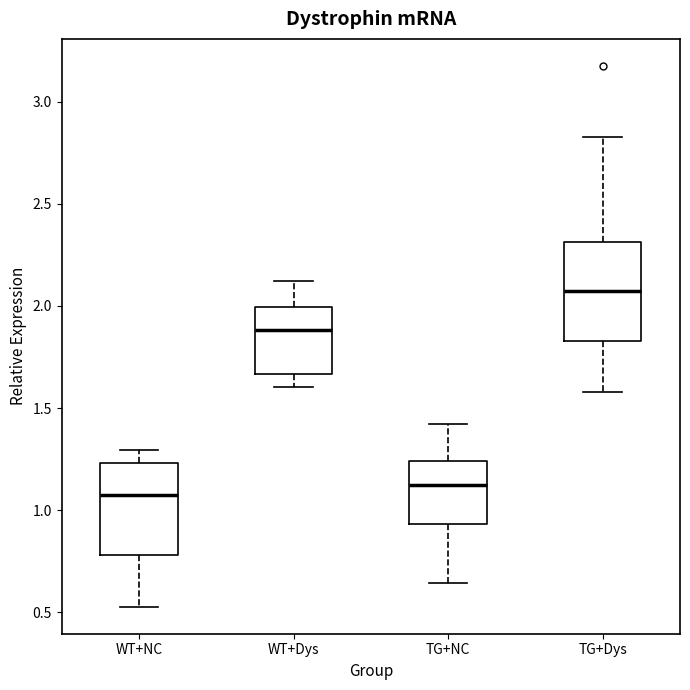

Reading left to right, read every box against the y-axis: the position of its median line, the range the box covers, and the ends of its whiskers. The values are not printed on the chart, so give them approximately, as read against the axis.

WT+NC: median 1.05, box 0.80 to 1.25, whiskers 0.55 to 1.30
WT+Dys: median 1.90, box 1.65 to 2.00, whiskers 1.60 to 2.10
TG+NC: median 1.10, box 0.95 to 1.25, whiskers 0.65 to 1.40
TG+Dys: median 2.05, box 1.85 to 2.30, whiskers 1.60 to 2.85